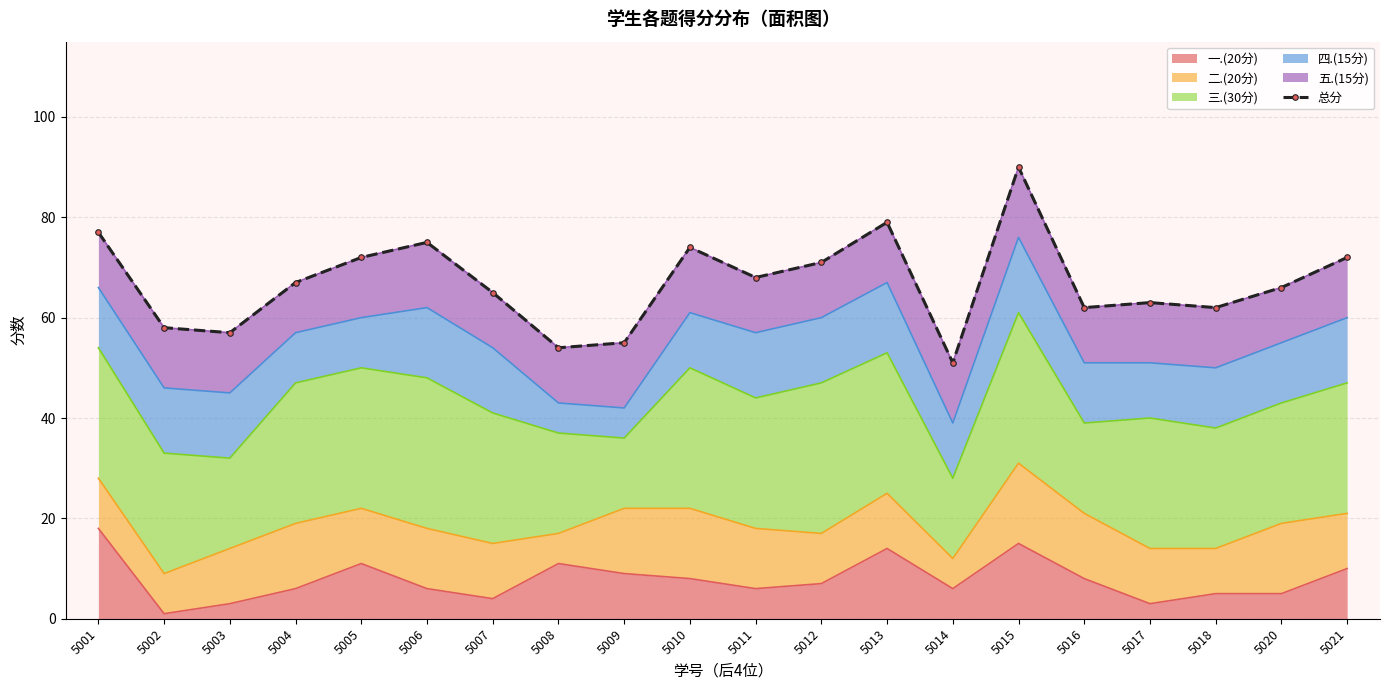

The 一.(20分) series shows 10 at 5021. True or false?

True